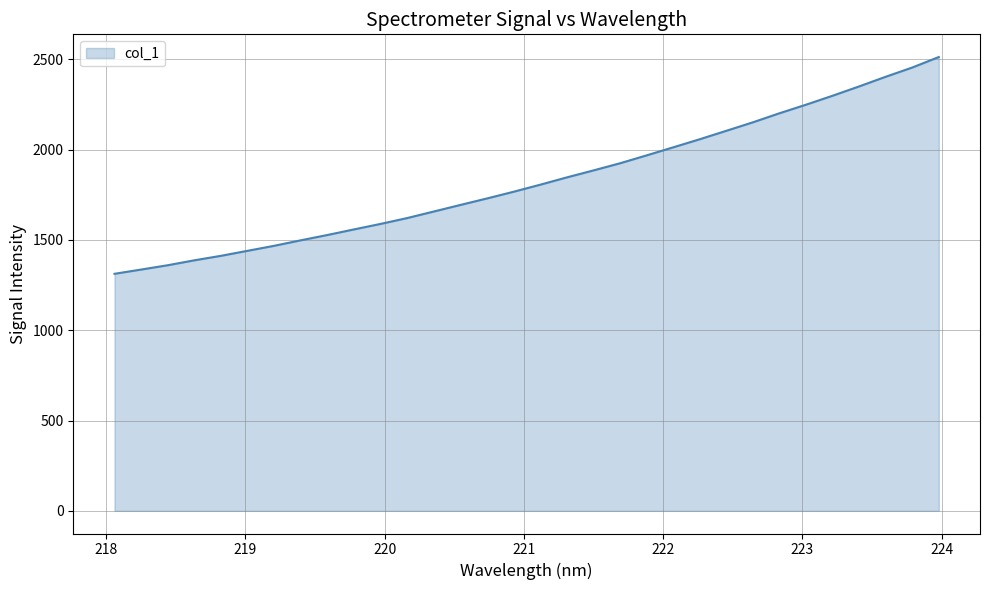

What is the maximum value shown in the chart?

2513.3